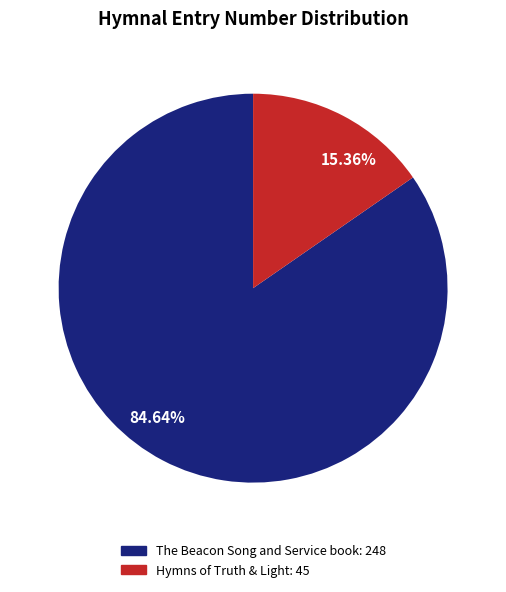

Approximately how many times larger is the value at 84.64% compared to 15.36%?

5.5